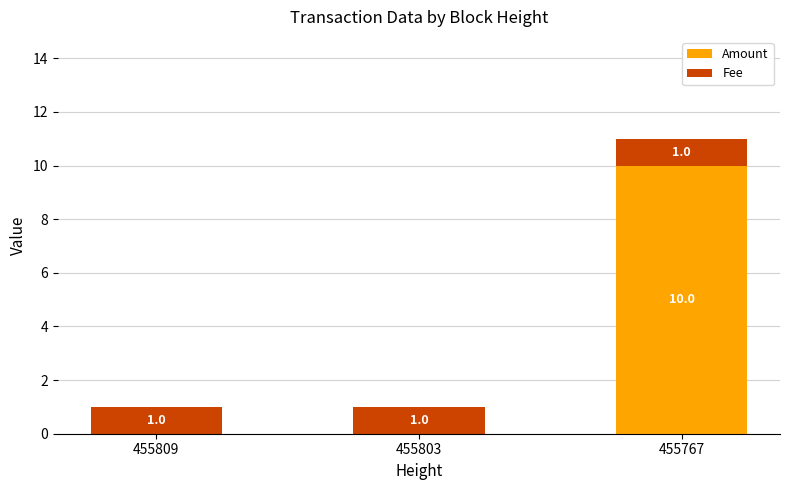

What is the maximum value for Amount?

10